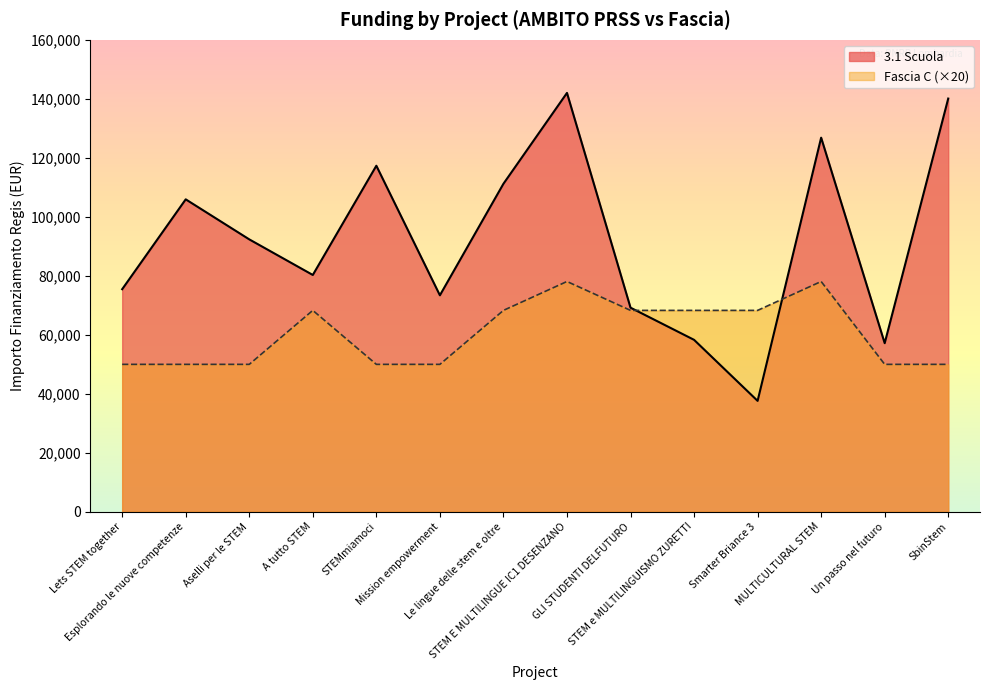

What is the label of the 8th point from the left?

STEM E MULTILINGUE IC1 DESENZANO